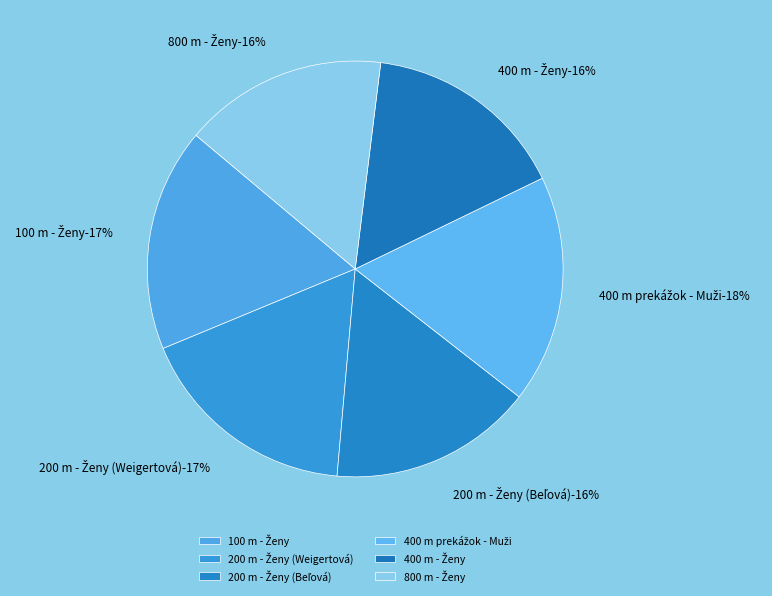

Rank the categories by value from lowest to highest.

200 m - Ženy (Beľová), 400 m - Ženy, 800 m - Ženy, 100 m - Ženy, 200 m - Ženy (Weigertová), 400 m prekážok - Muži